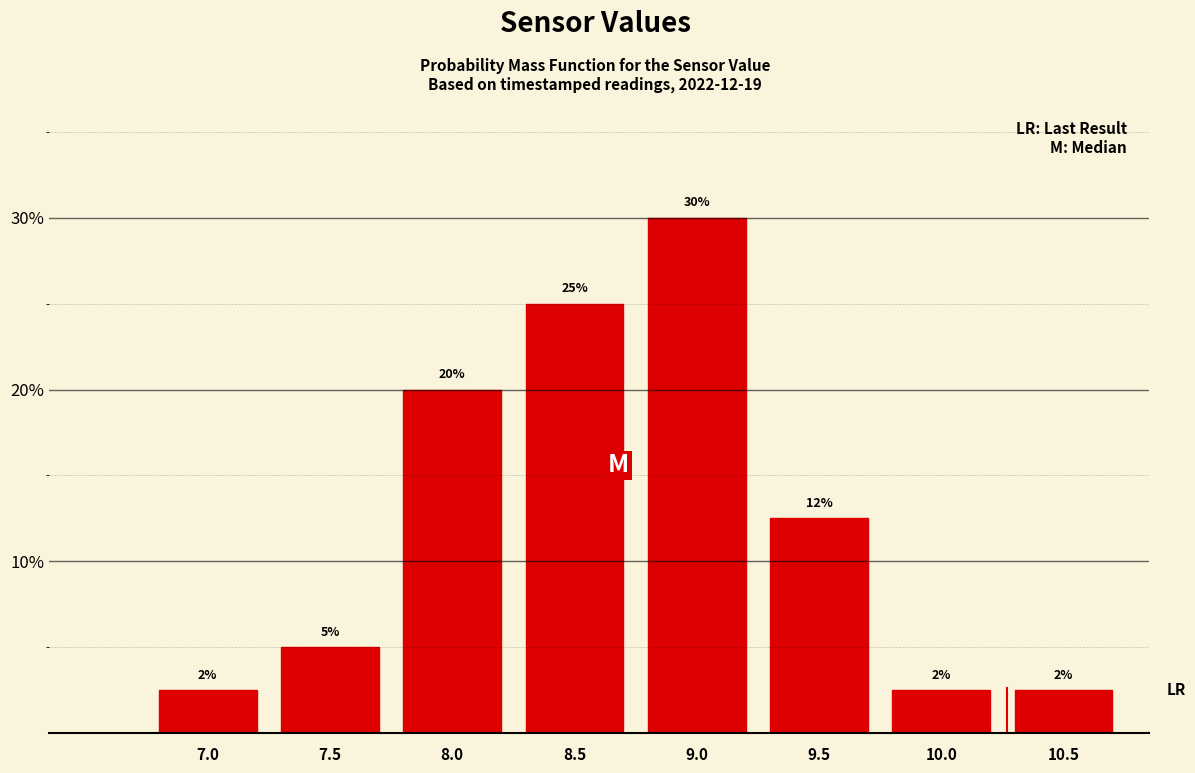

What is the label of the 4th bar from the left?

8.5